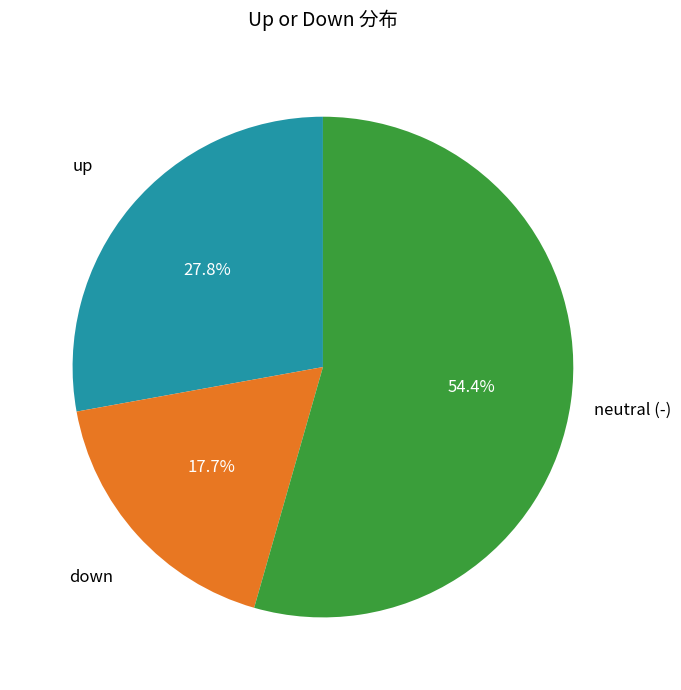

Do up and neutral (-) together represent more than half of the pie?

Yes